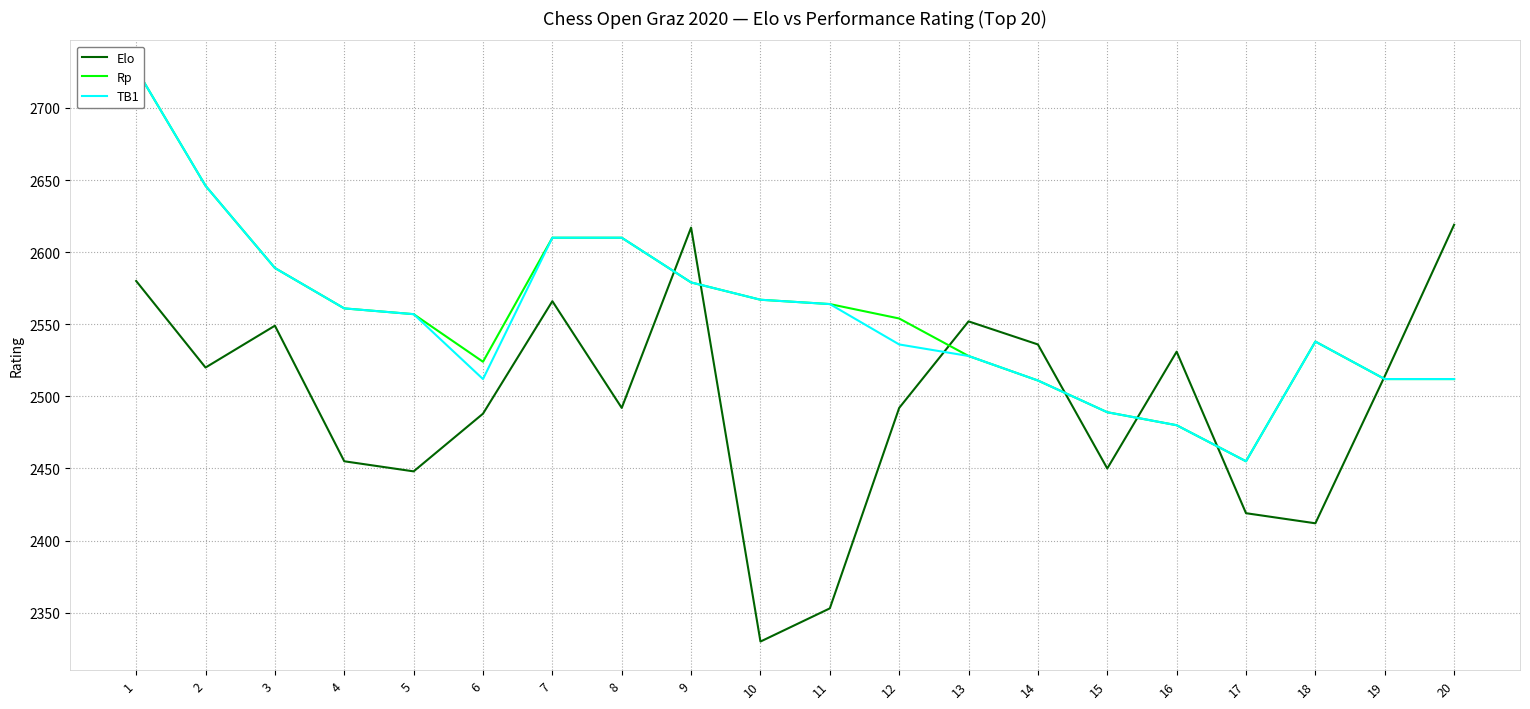

Count the number of categories in the chart.

20